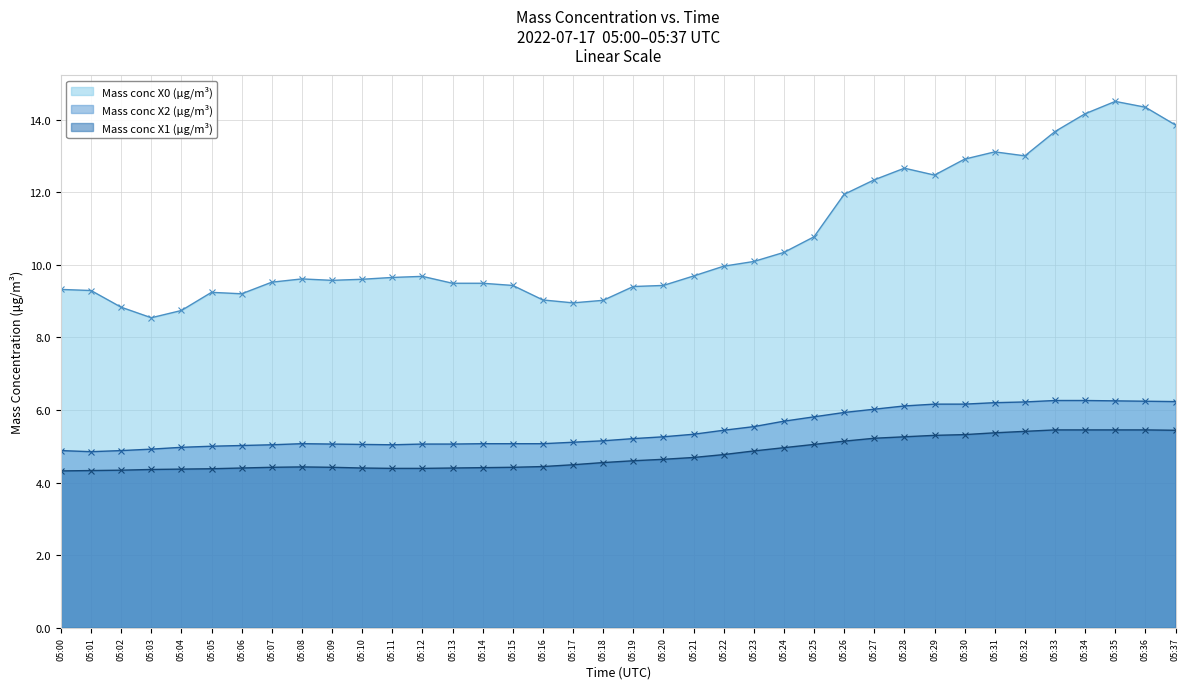

Is it true that Mass conc X0 (μg/m³) equals 9.4 at 05:20?

True